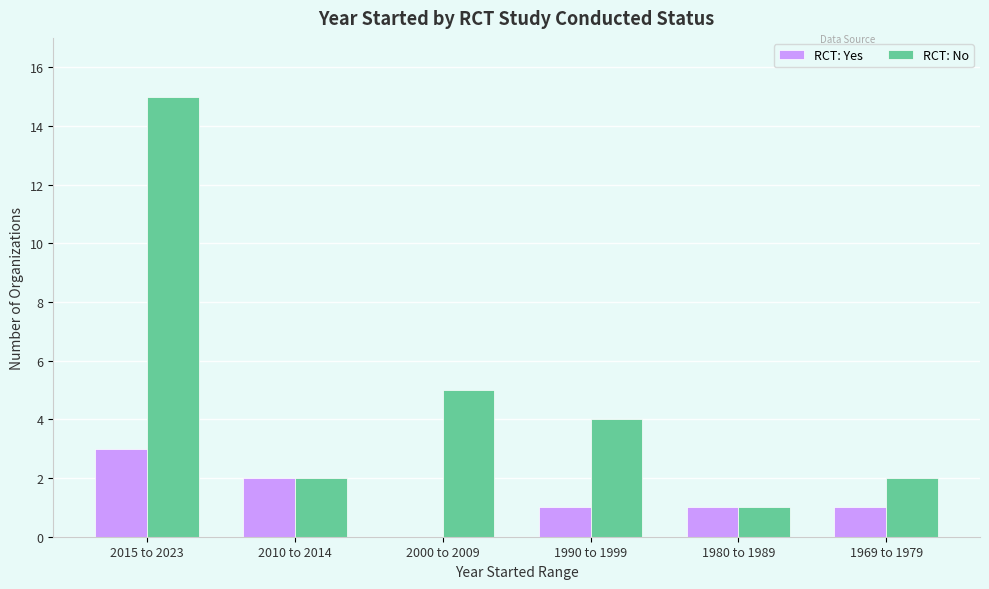

What are all the series names shown in the legend?

RCT: Yes, RCT: No